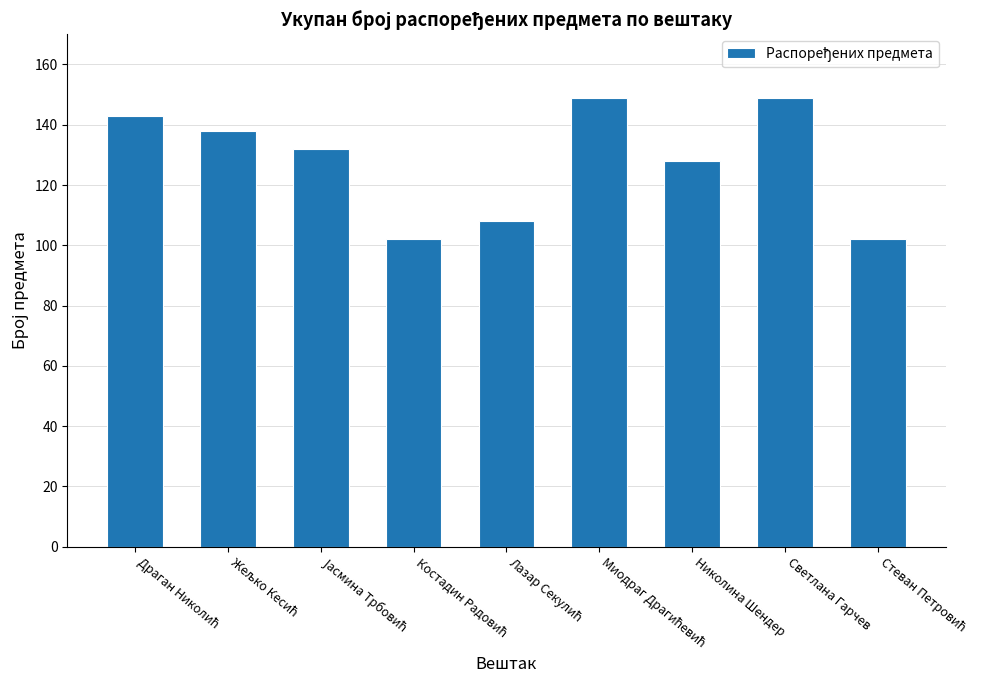

What is the value of the 6th bar from the left?

149